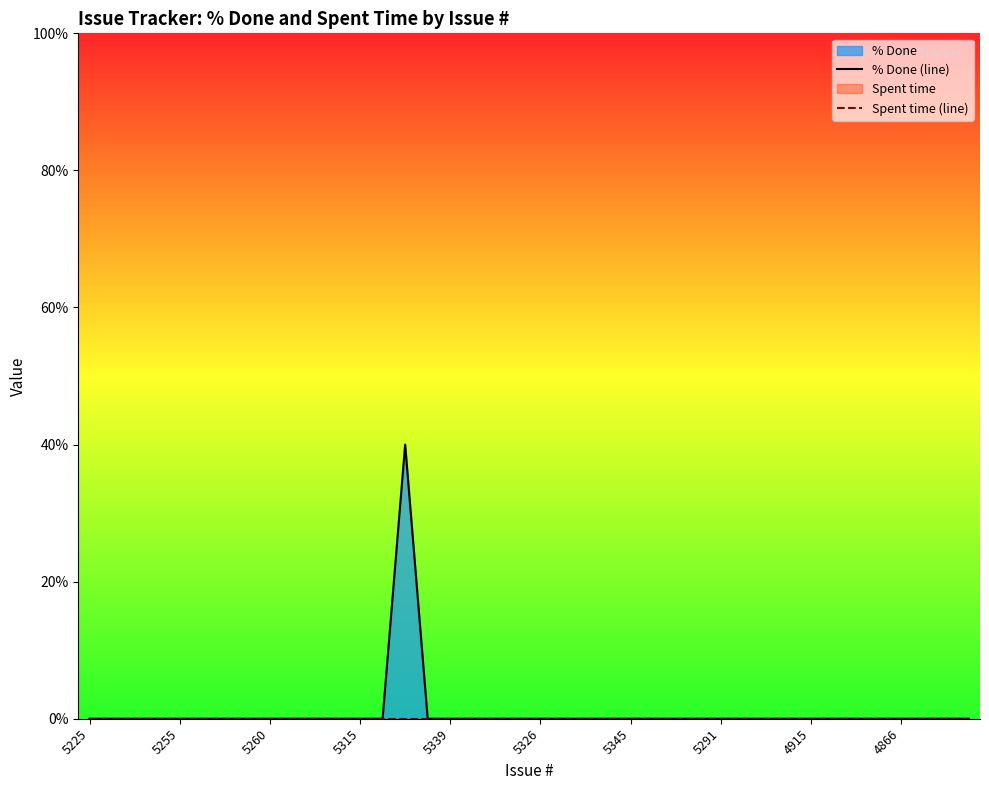

Rank the series by their average value, from lowest to highest.

Spent time (line), % Done (line)